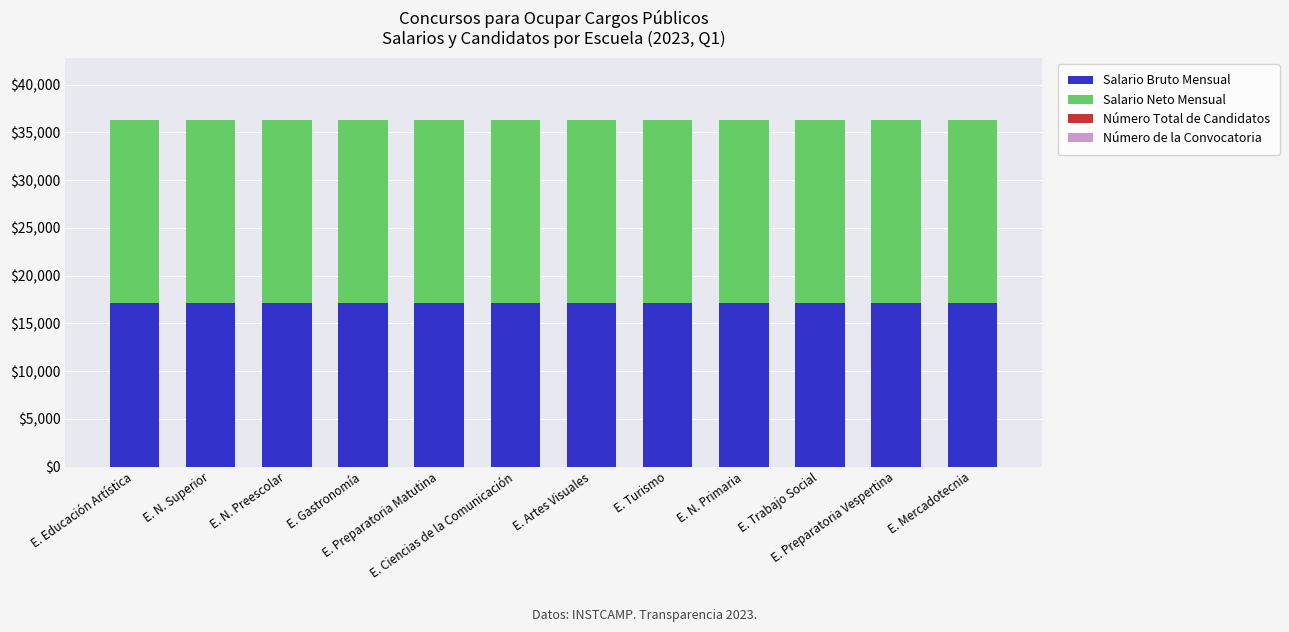

What is the maximum value for Salario Bruto Mensual?

17077.1